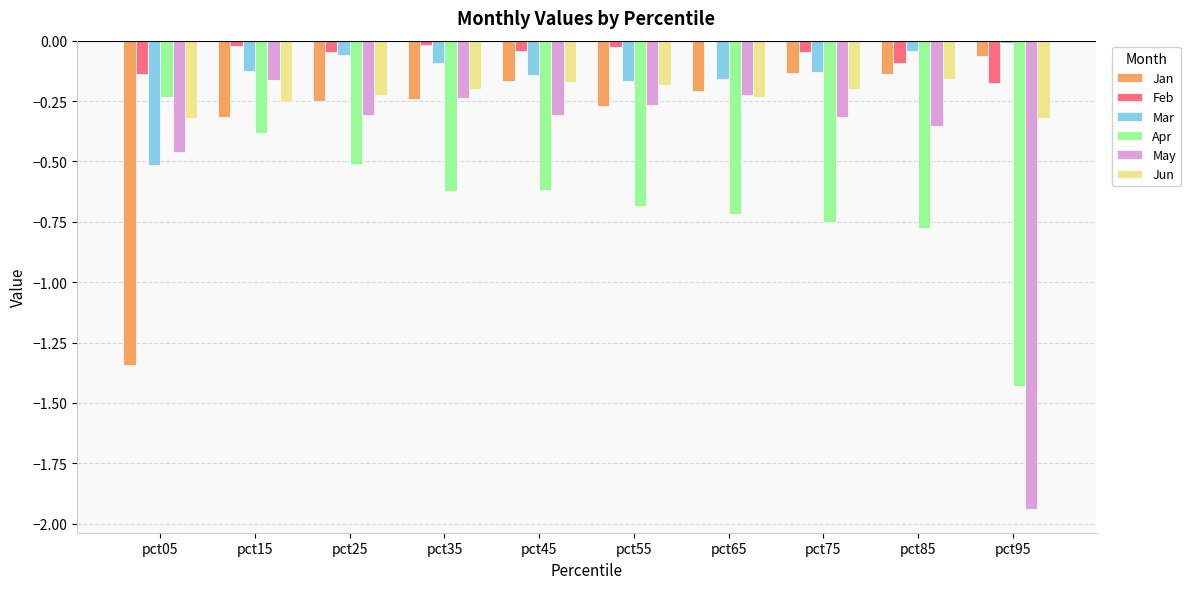

What is the sum of all Apr values?

-6.7